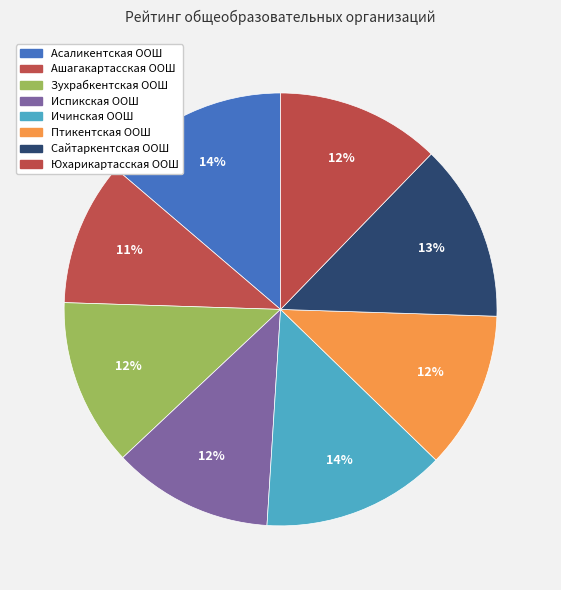

To the nearest percent, what is the average slice percentage?

12%